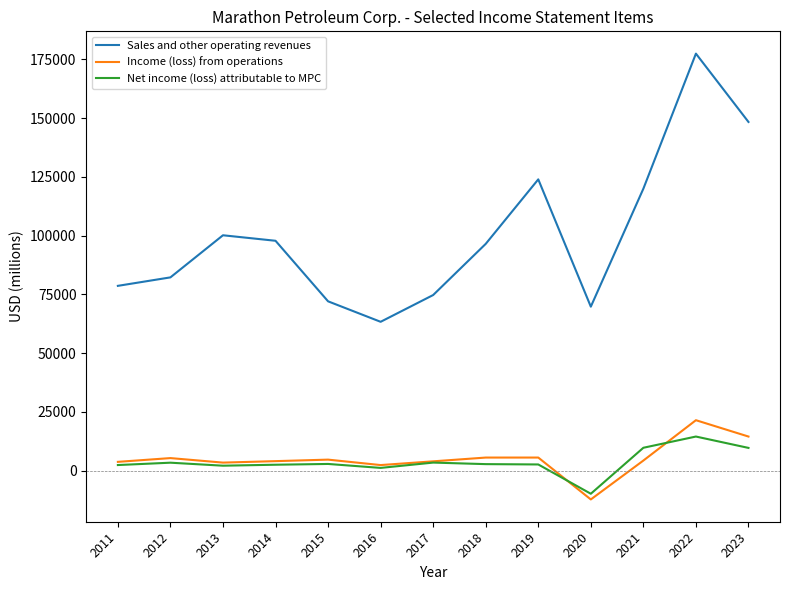

List the series in order of their peak value, lowest first.

Net income (loss) attributable to MPC, Income (loss) from operations, Sales and other operating revenues